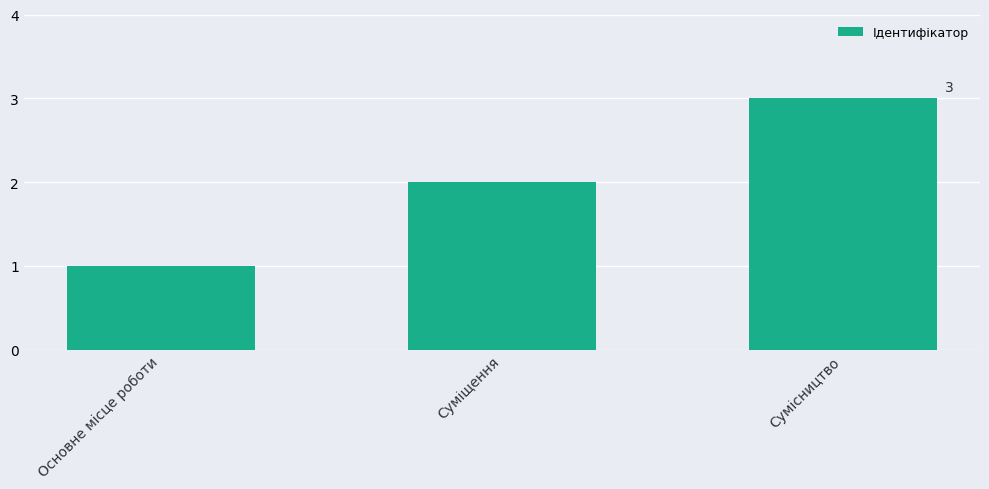

Between Суміщення and Основне місце роботи, which is larger?

Суміщення